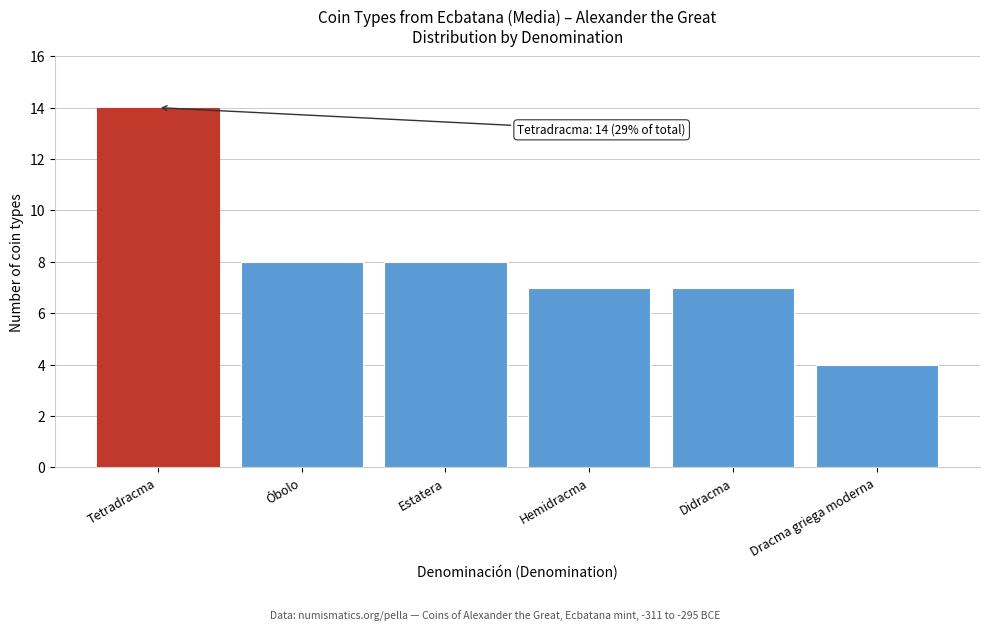

Reading left to right, extract all data points from this chart.

14	8	8	7	7	4